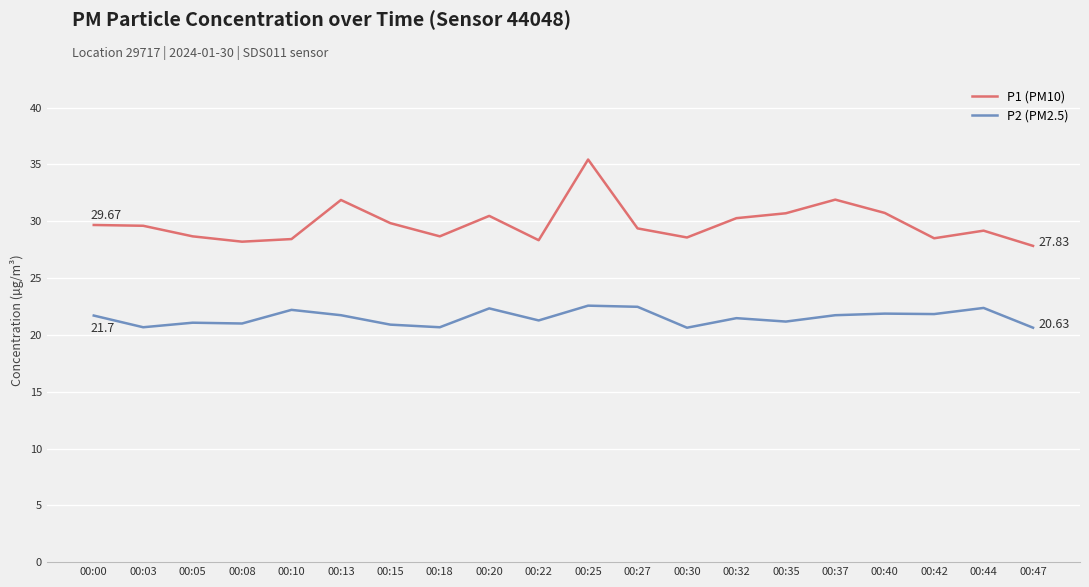

List the series in order of their overall mean, highest first.

P1 (PM10), P2 (PM2.5)